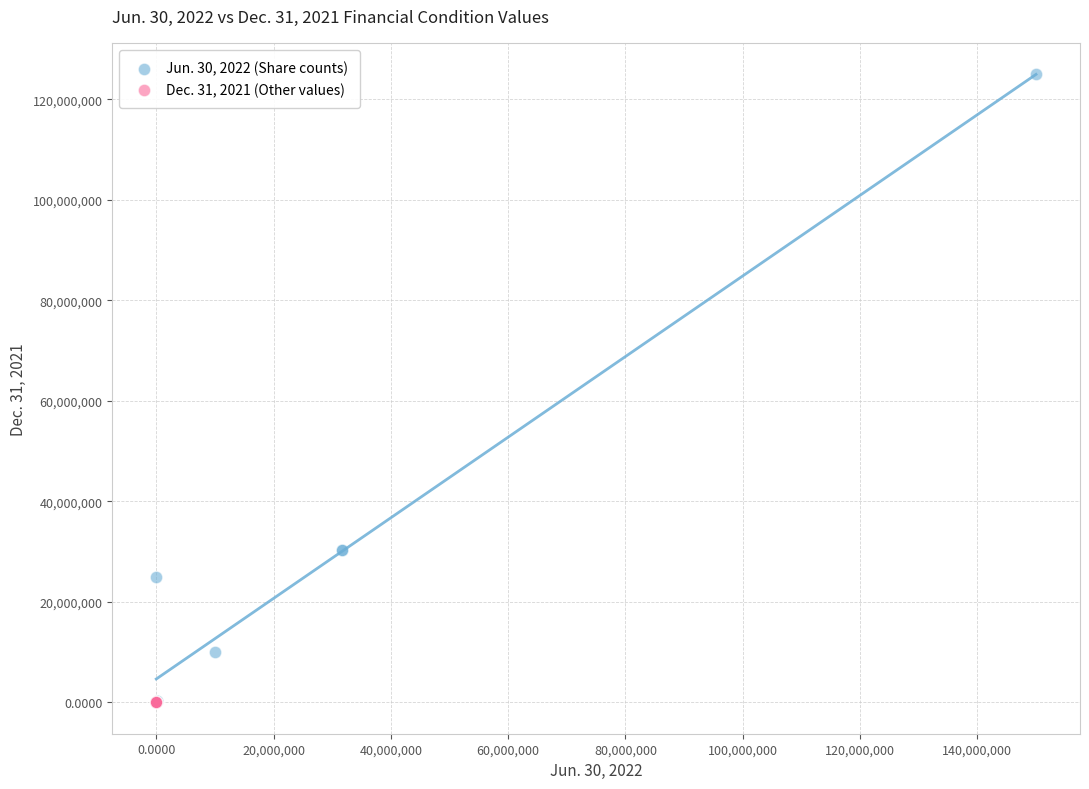

Which series contains the highest Y value?

Jun. 30, 2022 (Share counts)